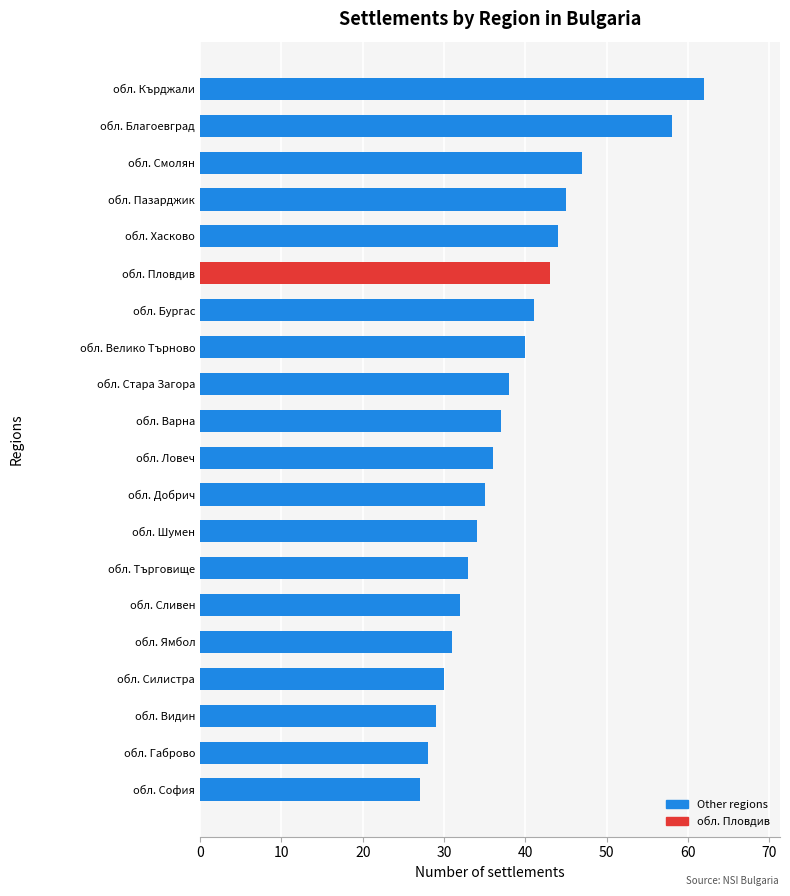

Are the bars grouped side by side (vs. stacked)?

No